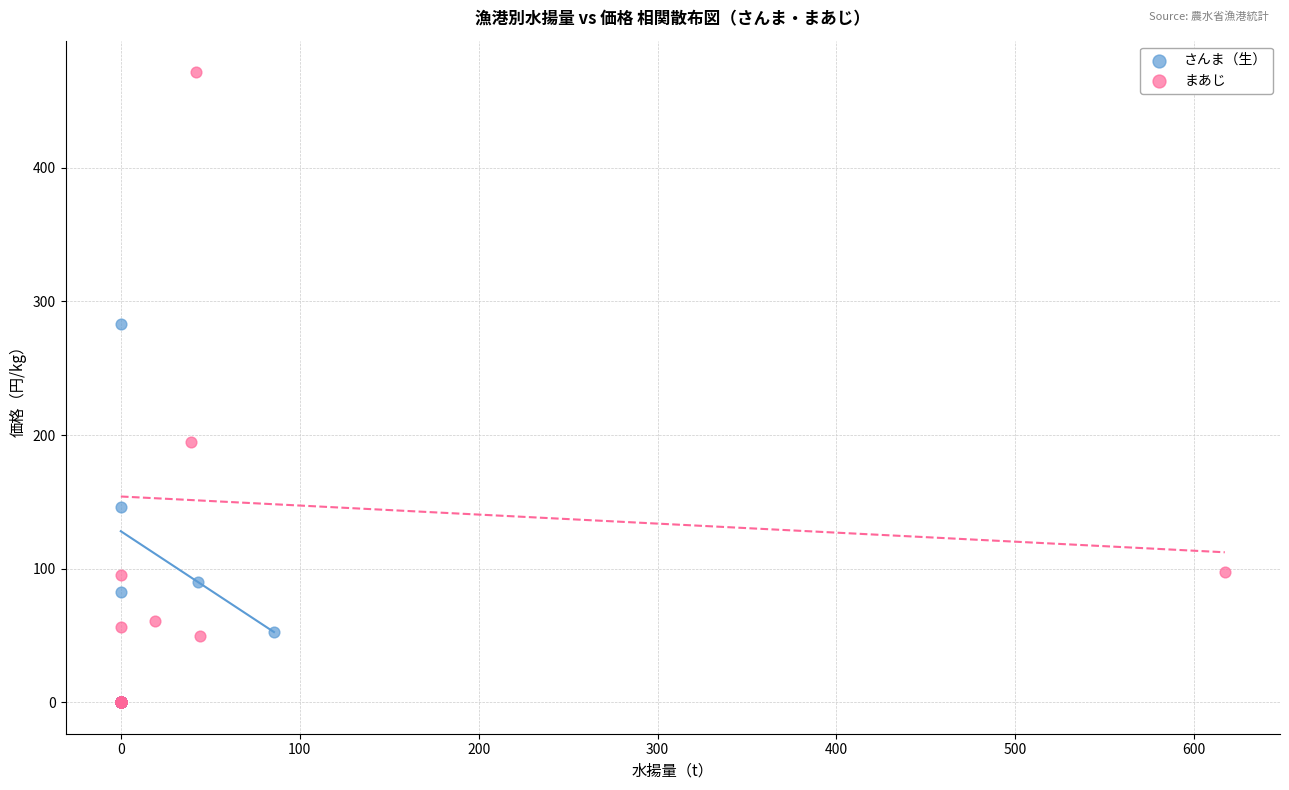

Which series reaches the maximum Y coordinate?

まあじ